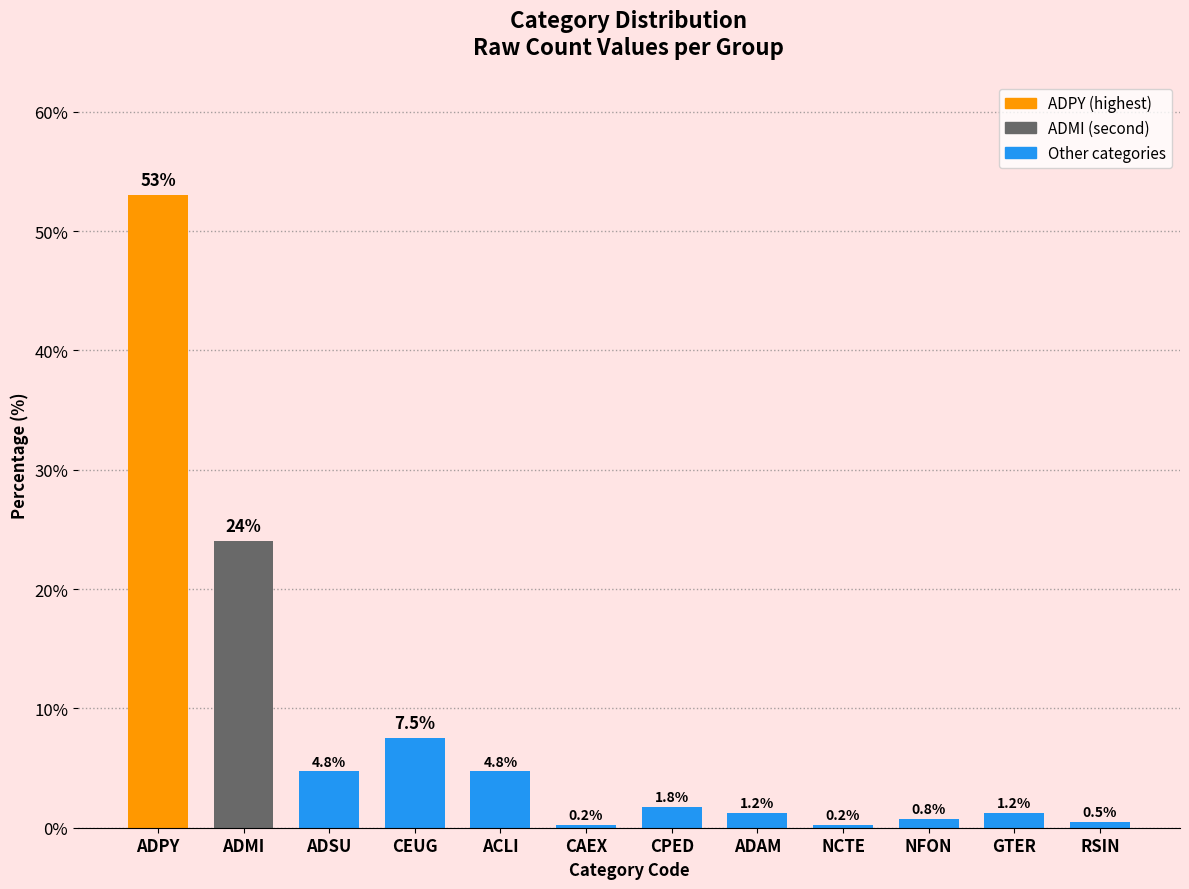

True or false: the data shows 53.0 at ADPY.

True